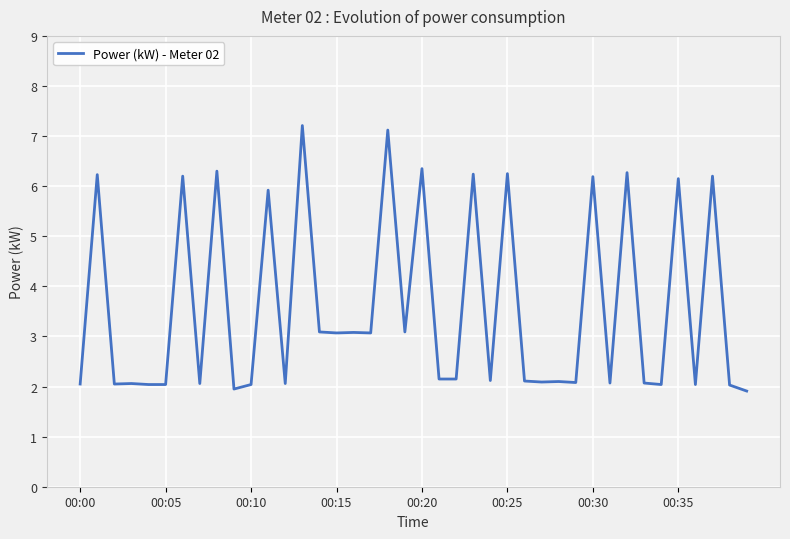

What is the smallest value displayed?

1.9